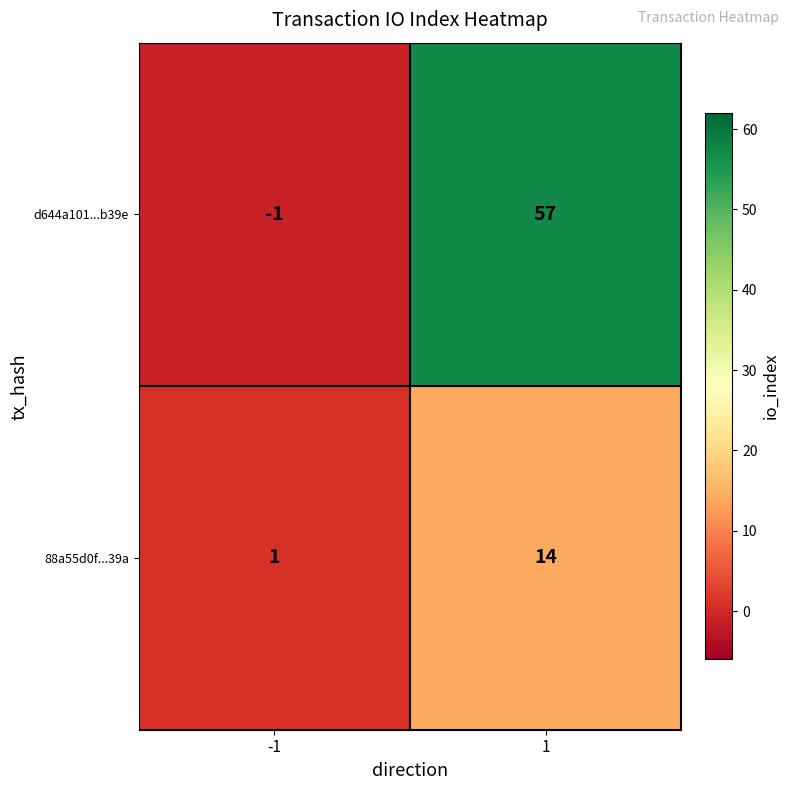

Reading right to left, list all the values displayed in this chart.

d644a101...b39e: 1=57	-1=-1
88a55d0f...39a: 1=14	-1=1